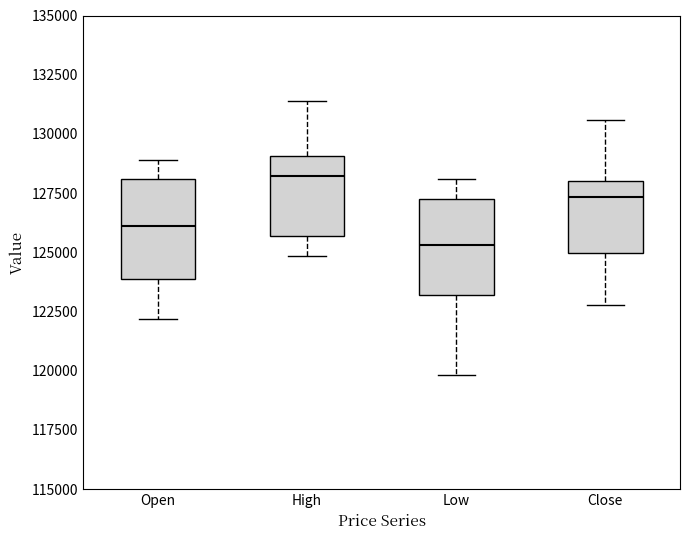

Where is the upper edge of the box for Close on the y-axis? The values are not printed on the chart, so give them approximately, as read against the axis.

128000